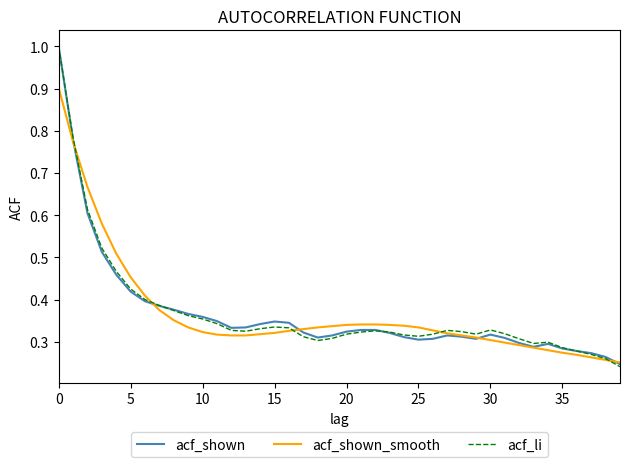

What are all the series names shown in the legend?

acf_shown, acf_shown_smooth, acf_li